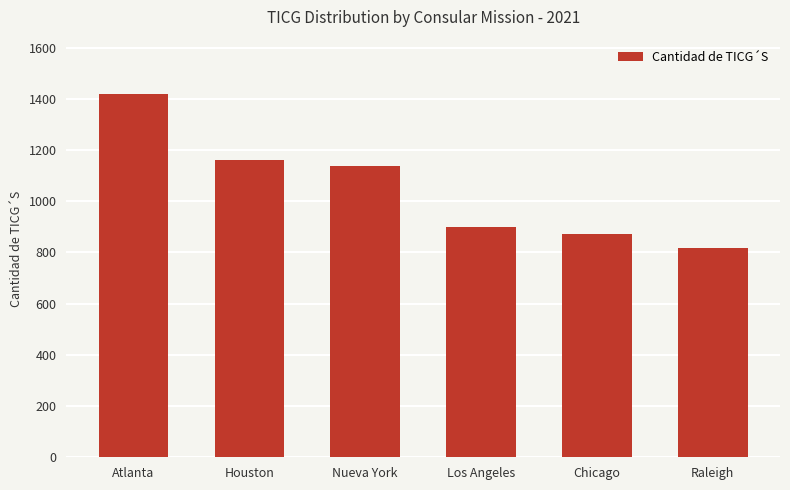

Is it true that the value at Los Angeles is 448?

False